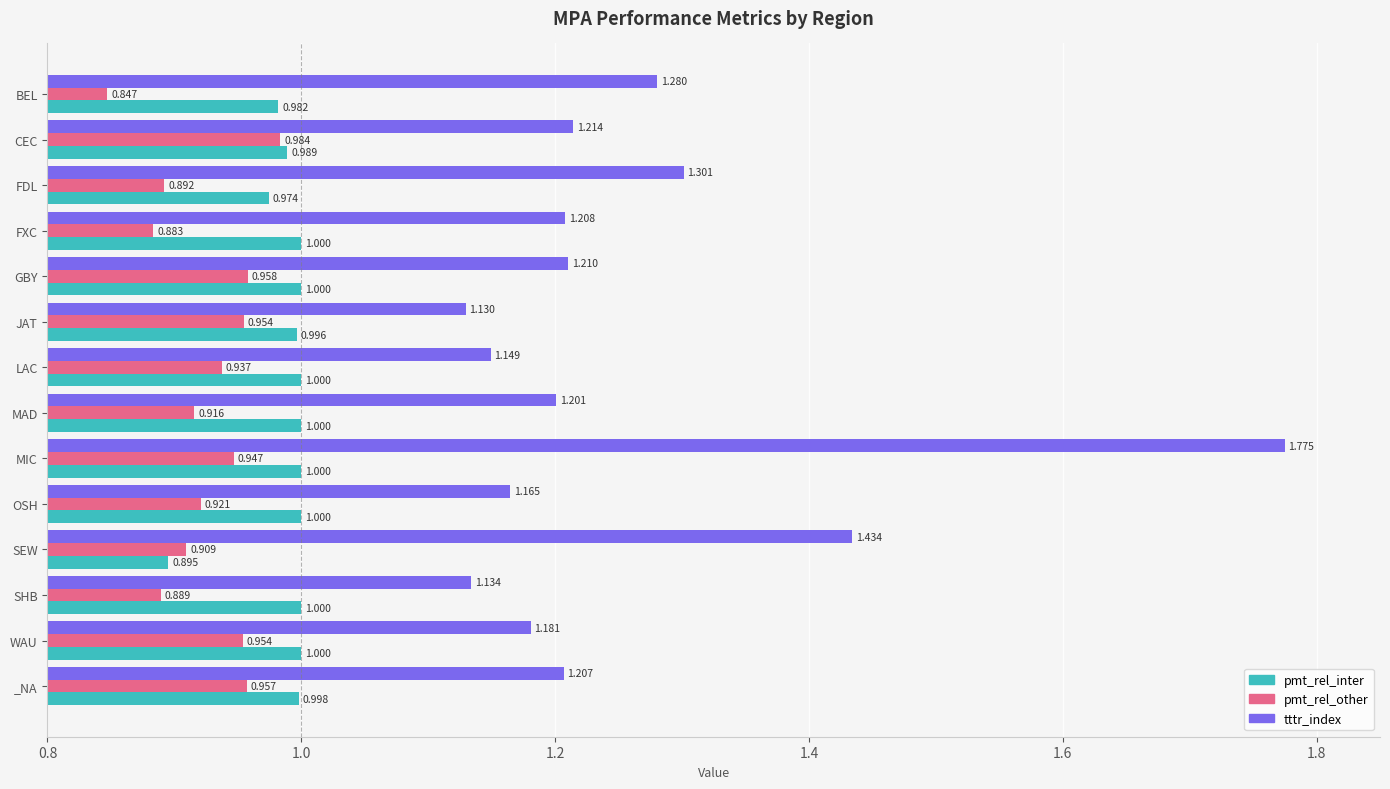

Which series has the largest range (max minus min)?

tttr_index